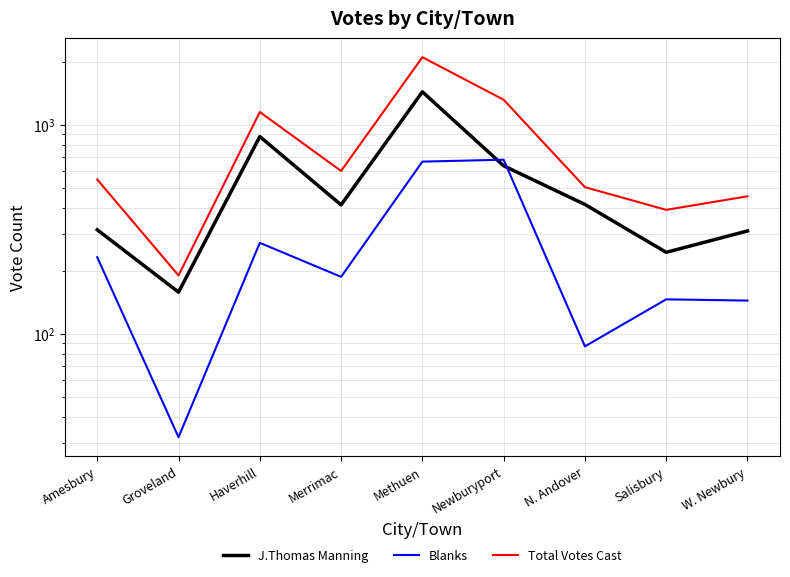

What is the label of the 9th point from the left?

W. Newbury